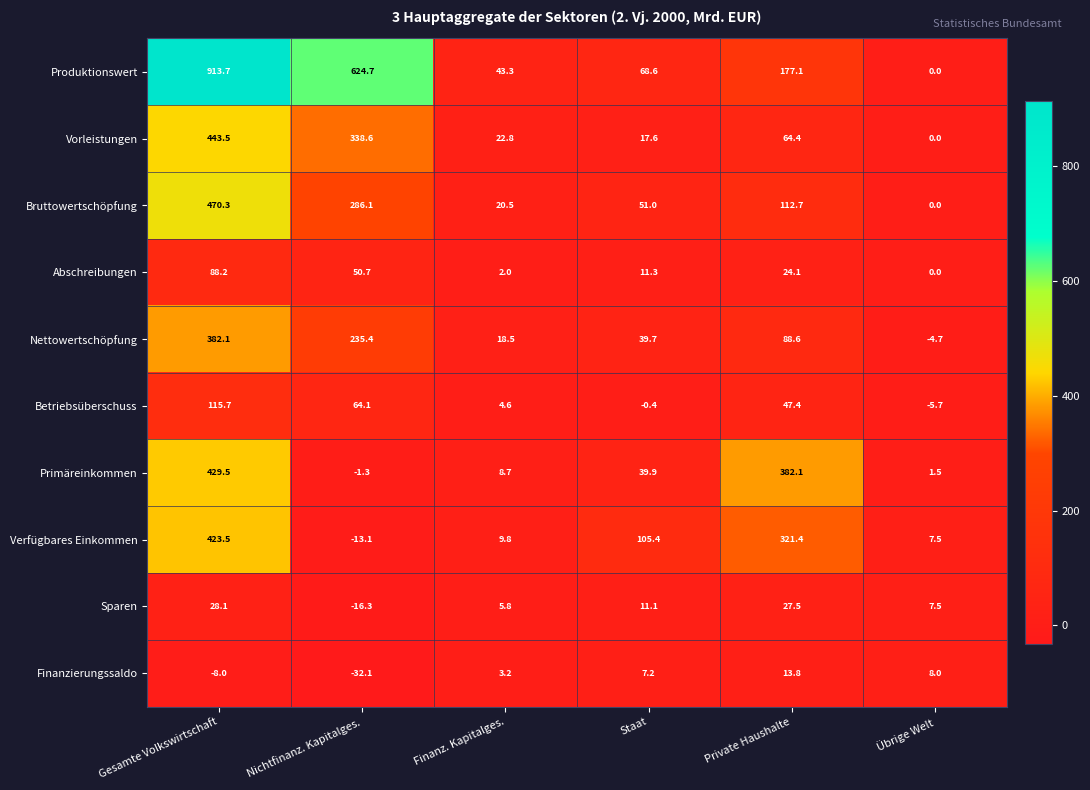

How many categories are shown in the chart?

6